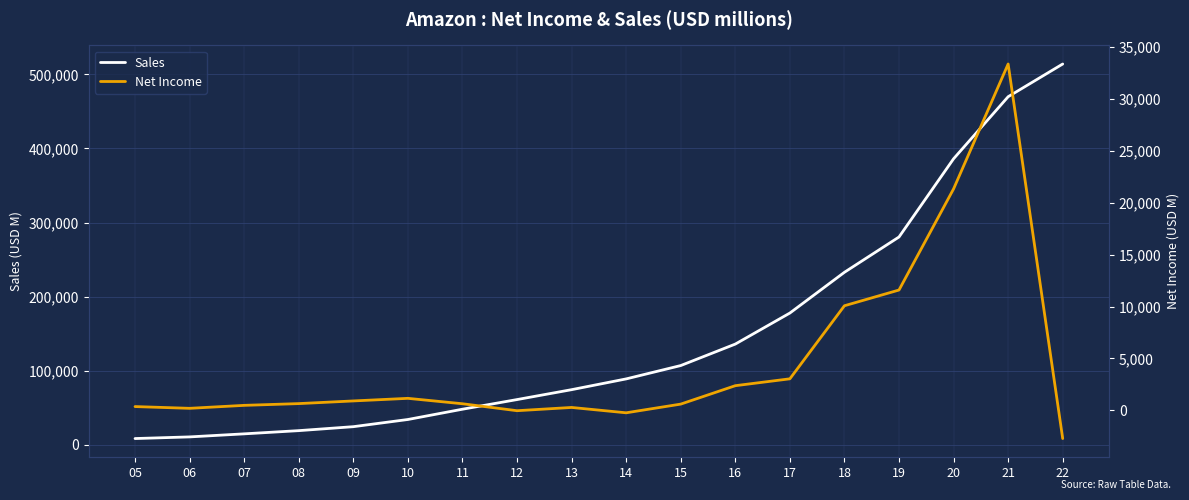

List the labels in order of Net Income value, largest first.

21, 20, 19, 18, 17, 16, 10, 09, 08, 11, 15, 07, 05, 13, 06, 12, 14, 22